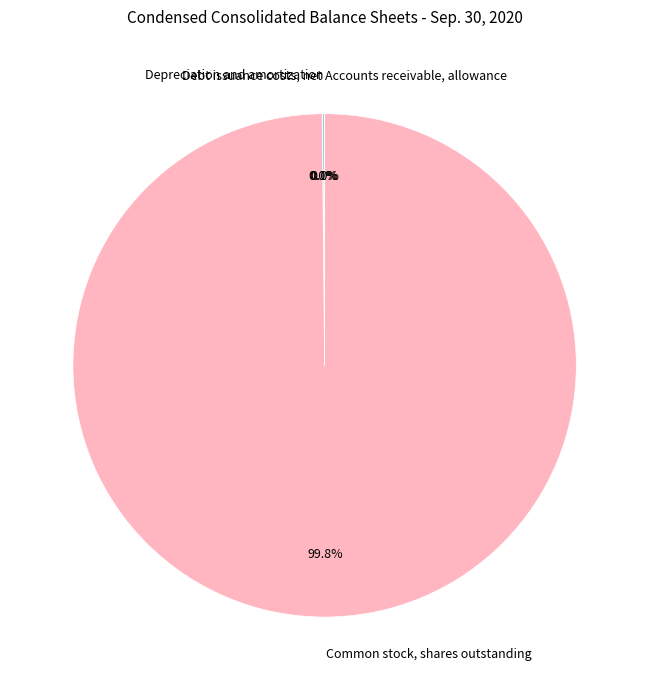

Which category has the biggest portion of the pie?

Common stock, shares outstanding